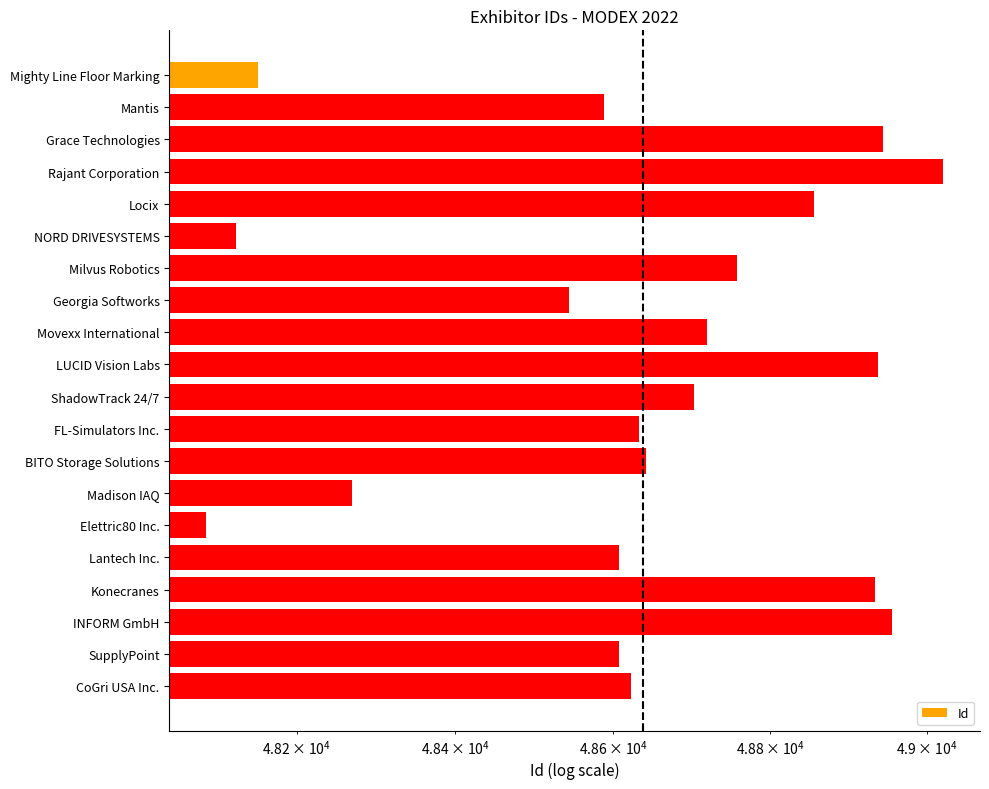

Read the value at CoGri USA Inc., to the nearest 50.

48600